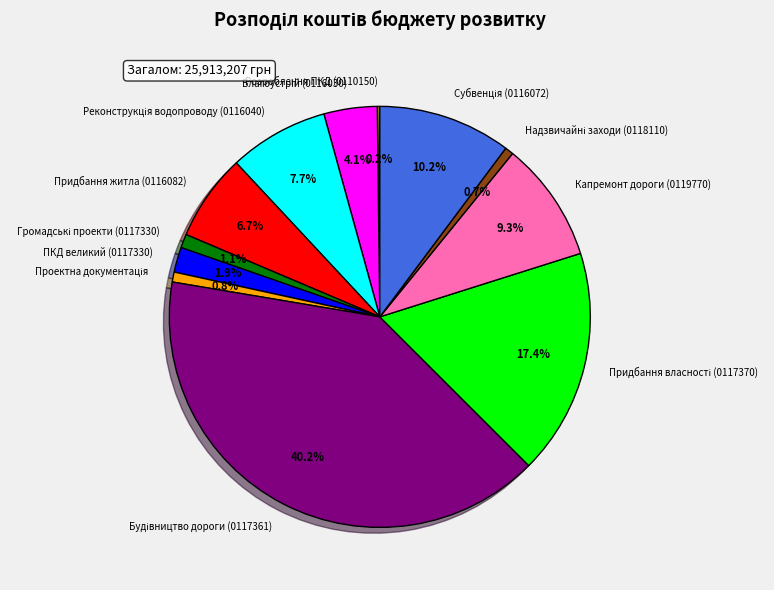

Is there any slice that represents more than half of the pie?

No